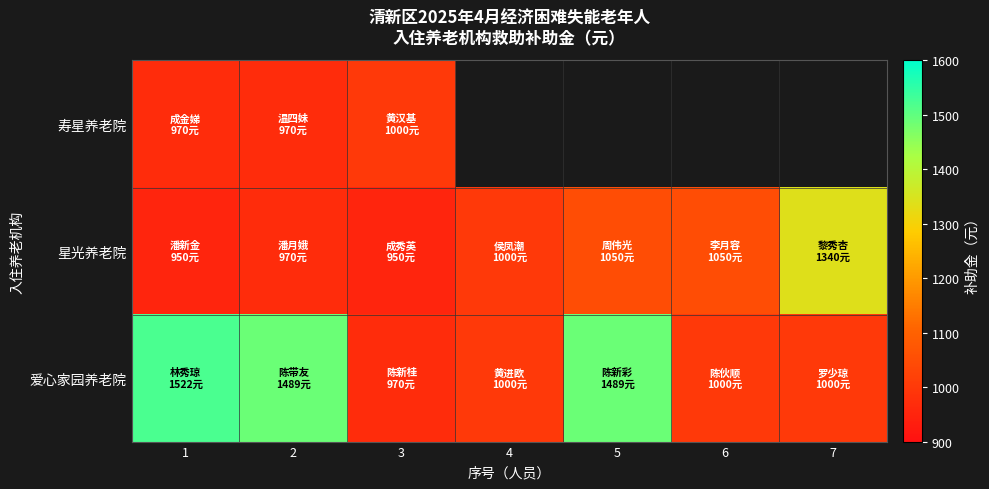

Count the number of categories in the chart.

7